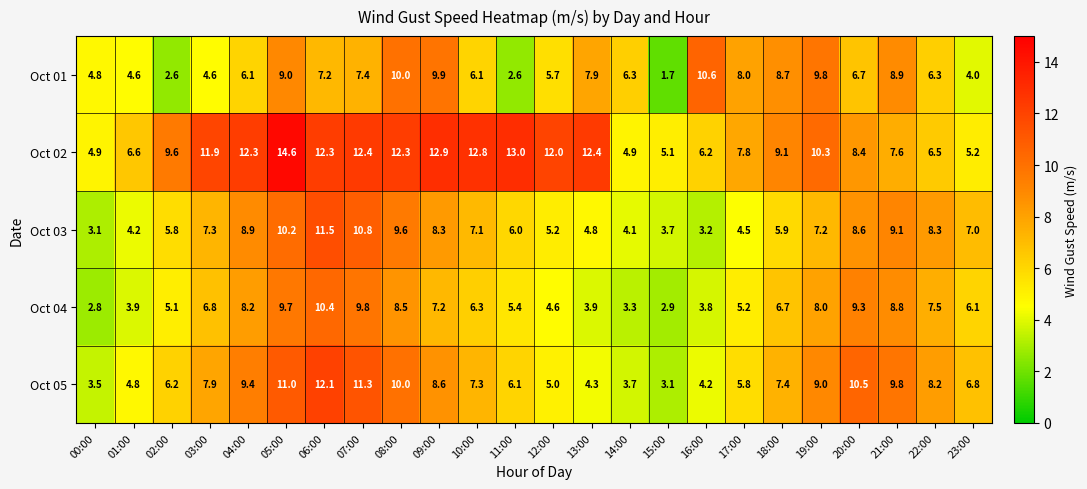

Which series changed the most between 09:00 and 16:00?

Oct 02